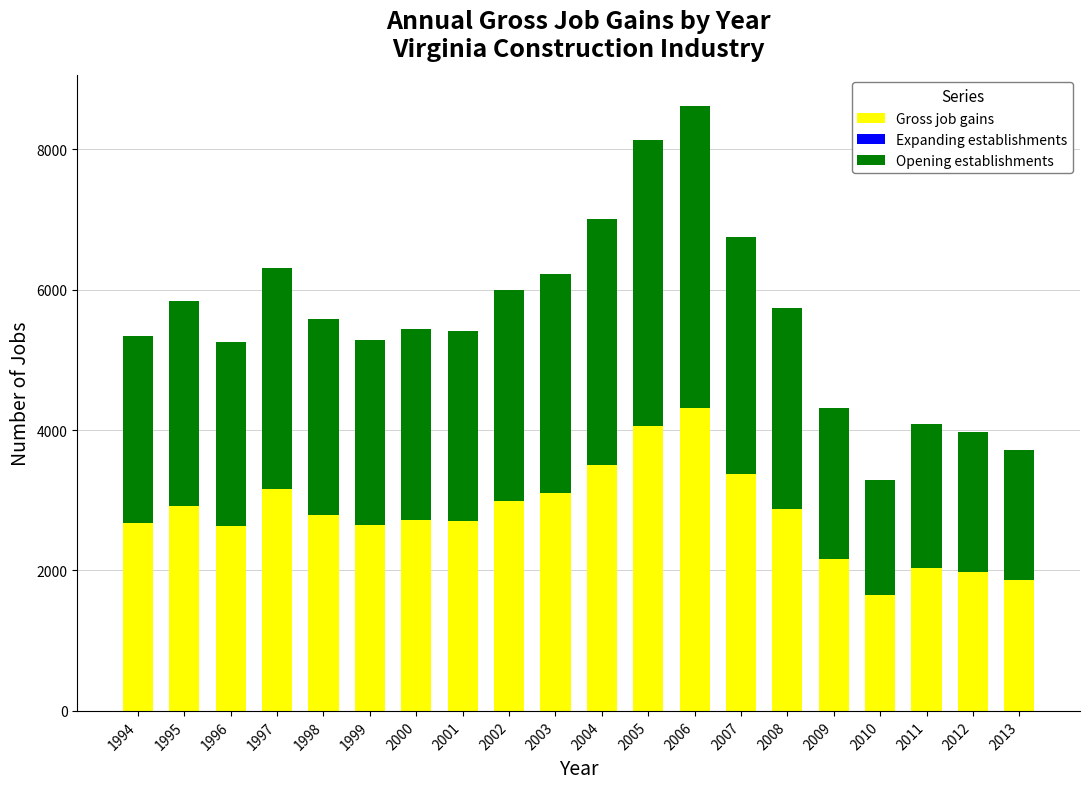

At which category is the sum across all series the highest?

2006